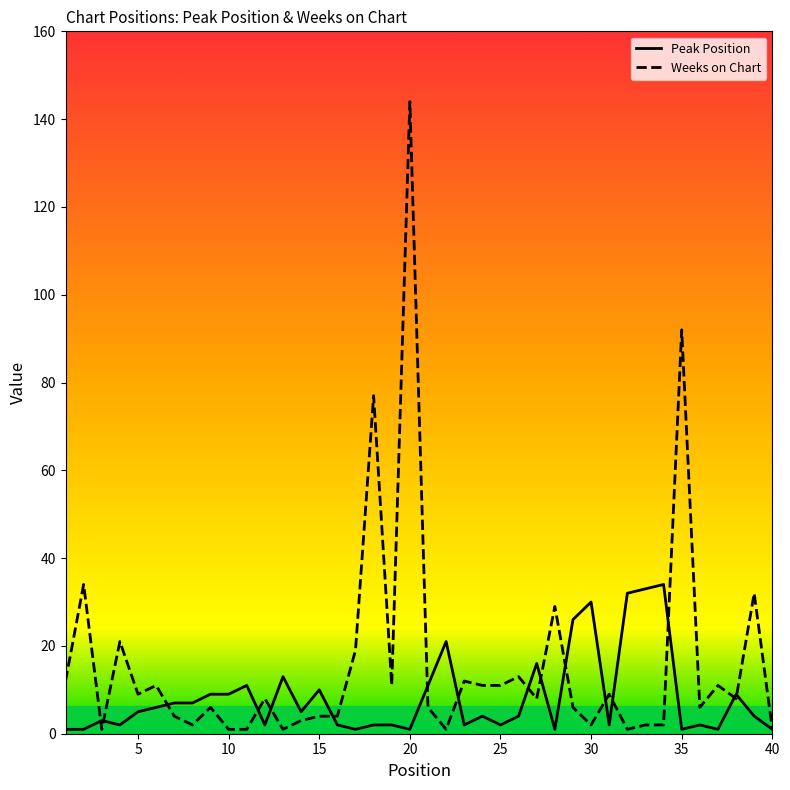

Rank the series by their average value, from highest to lowest.

Weeks on Chart, Peak Position